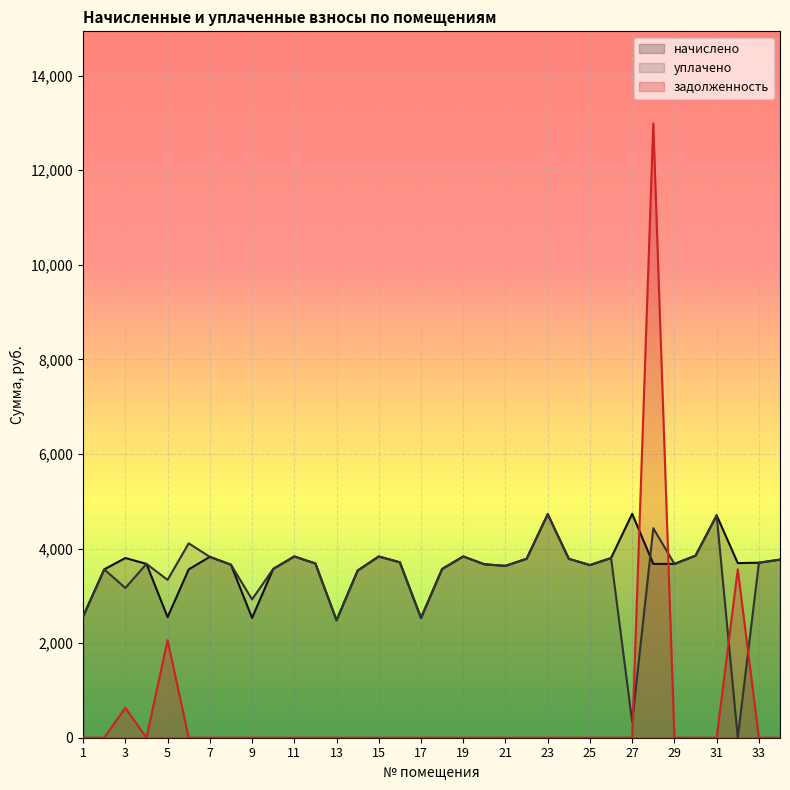

How many times do уплачено and начислено cross each other?

1